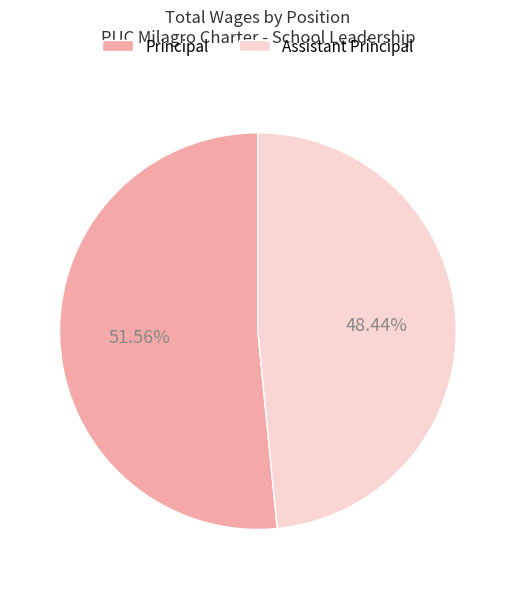

Is it true that Principal is 52% of the pie?

True